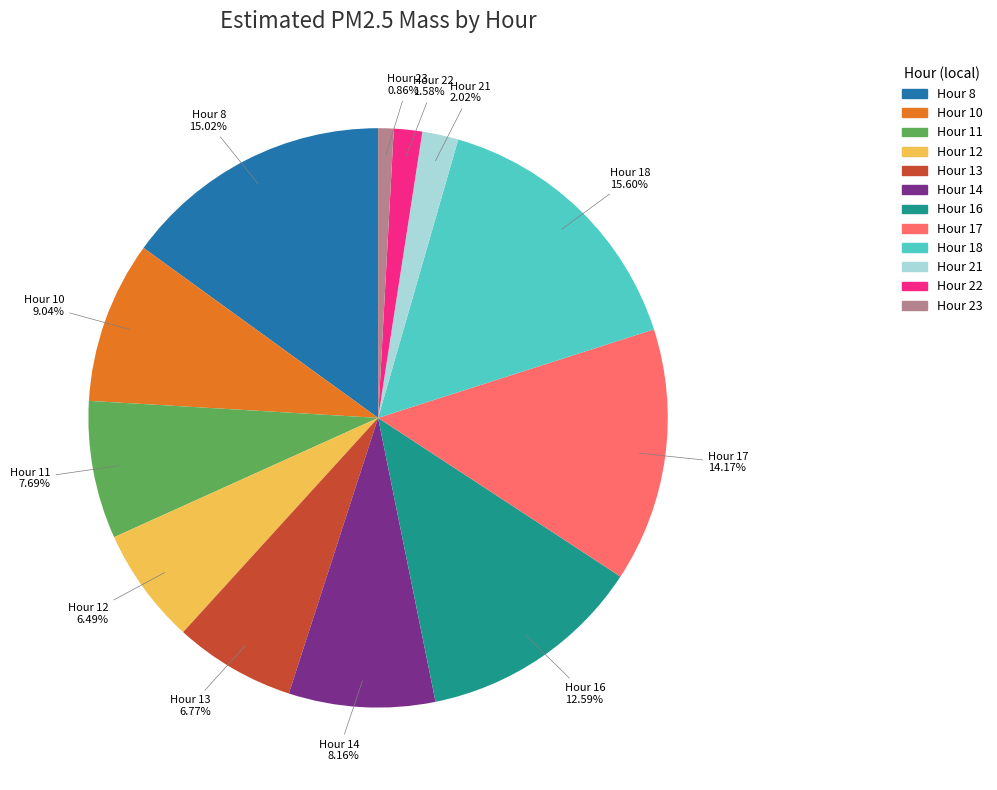

Is there any slice that represents more than half of the pie?

No